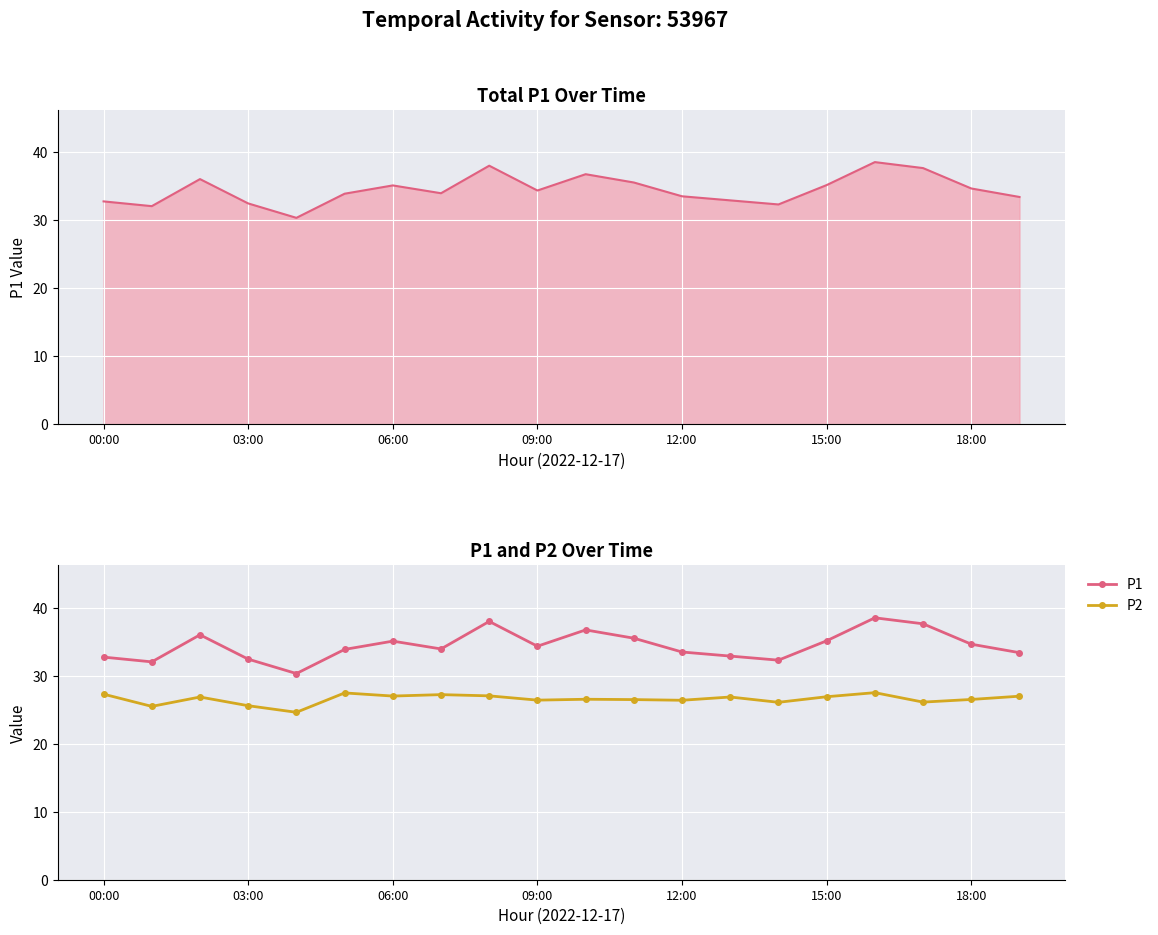

What is the label of the 15th point from the left?

14